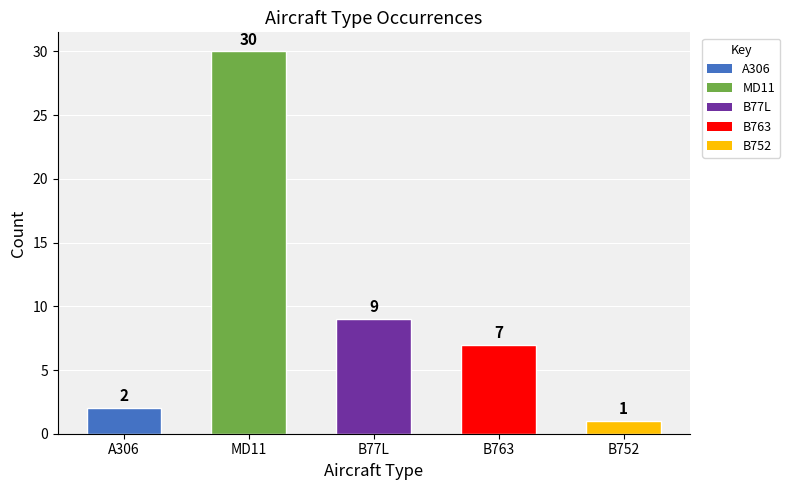

What is the difference between the values at MD11 and A306?

28